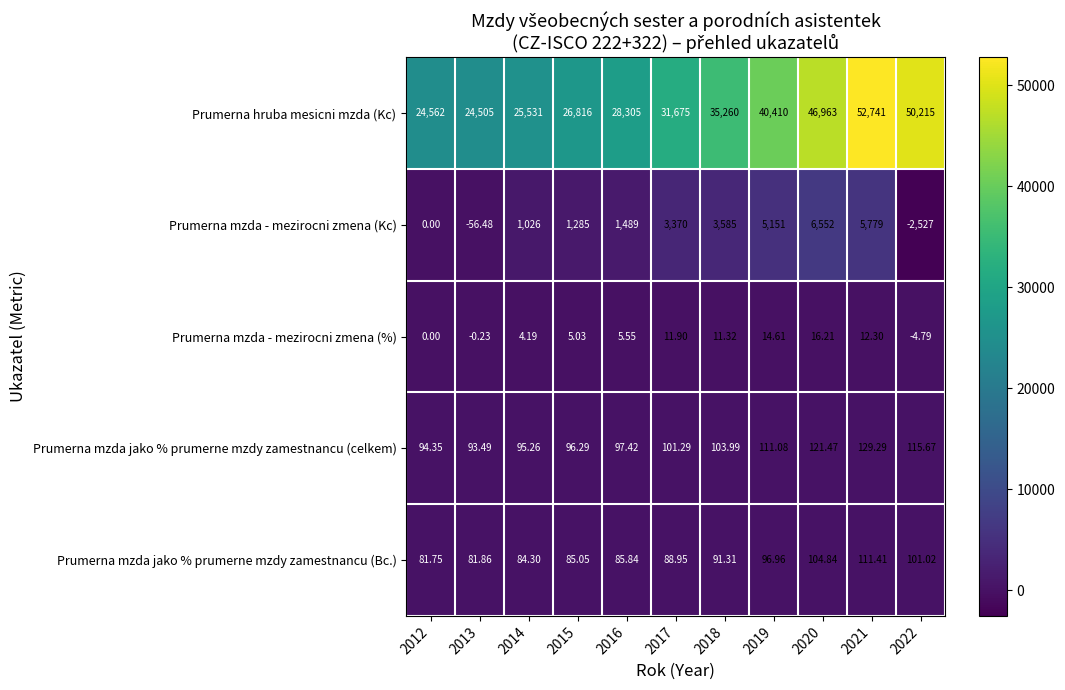

Rank the series by their maximum value, from lowest to highest.

Prumerna mzda - mezirocni zmena (%), Prumerna mzda jako % prumerne mzdy zamestnancu (Bc.), Prumerna mzda jako % prumerne mzdy zamestnancu (celkem), Prumerna mzda - mezirocni zmena (Kc), Prumerna hruba mesicni mzda (Kc)